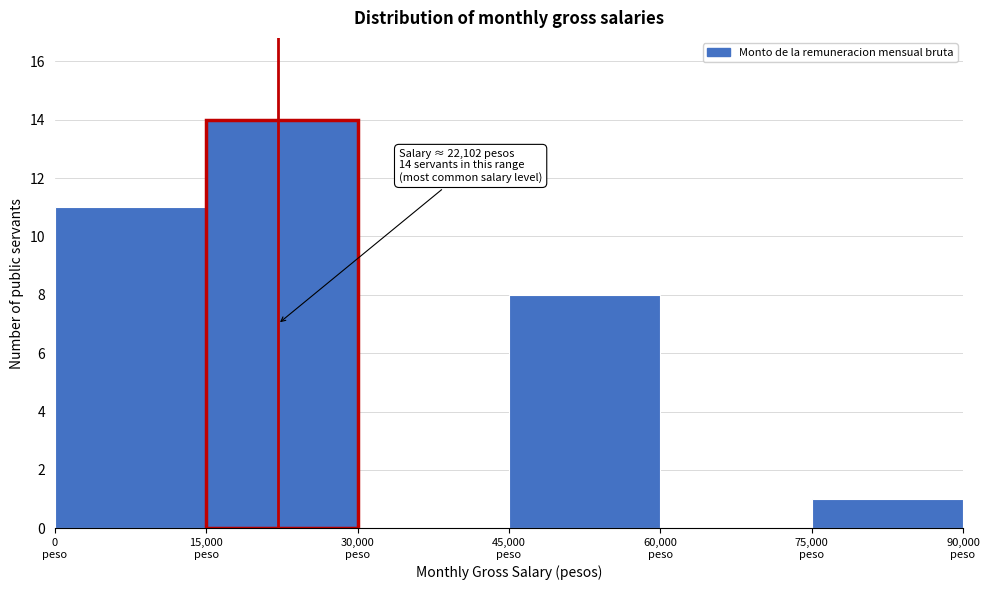

Which range on the x-axis has the tallest bar?

15000 to 30000